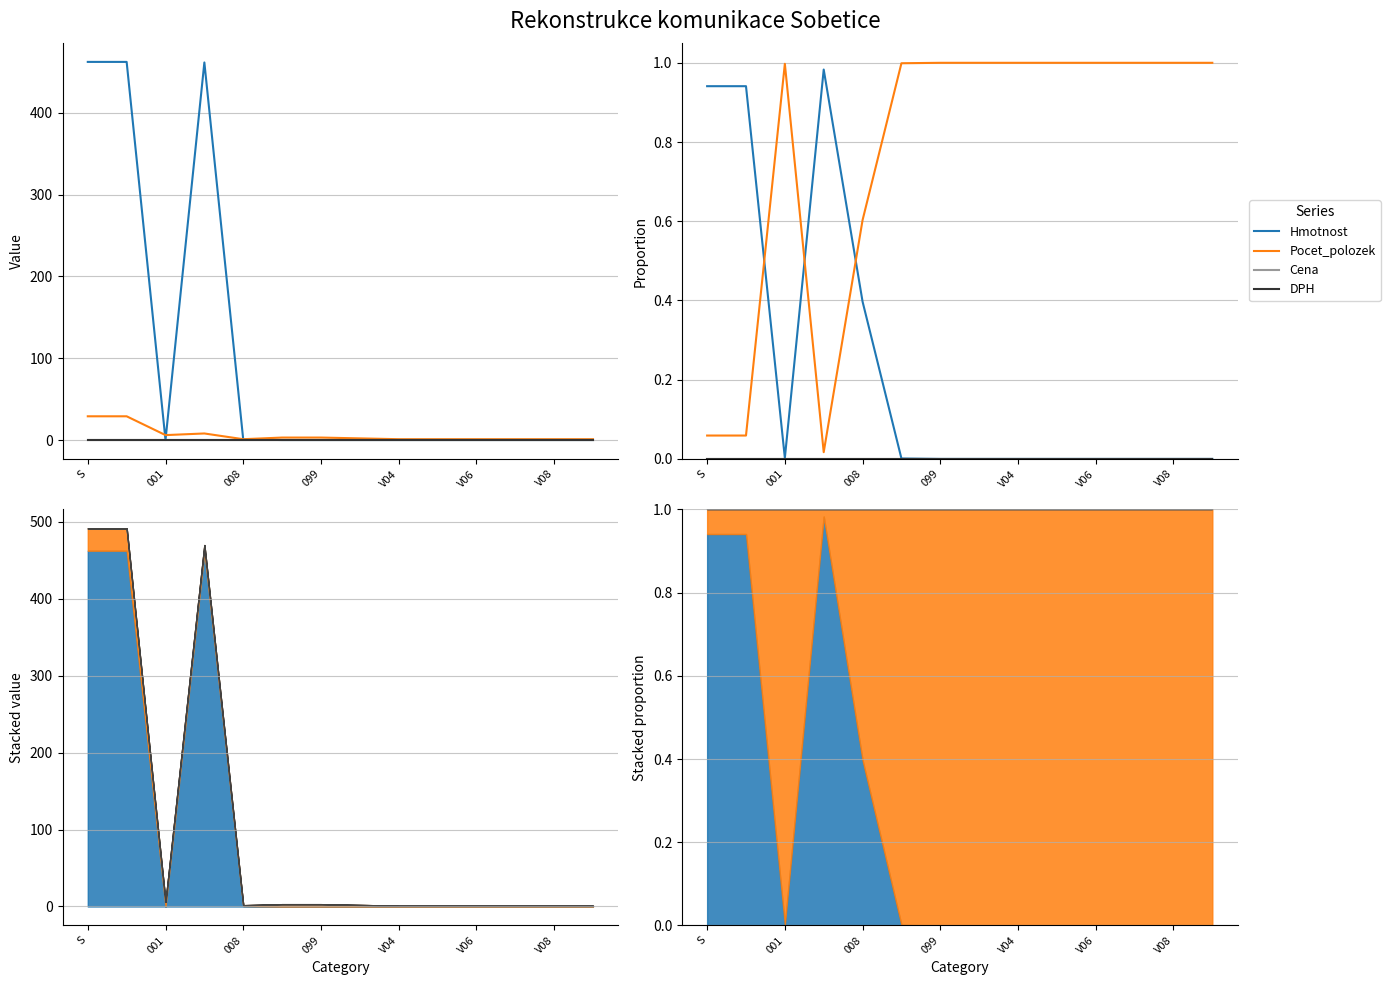

What is the label of the 1st point from the right?

13